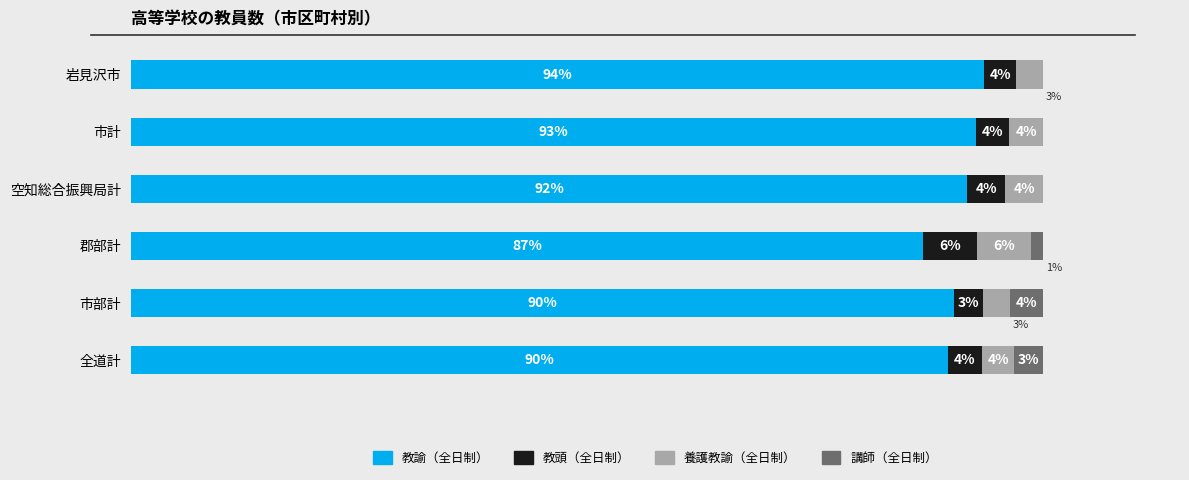

What is the difference between the maximum and minimum values in the 養護教諭（全日制） series?

3.0